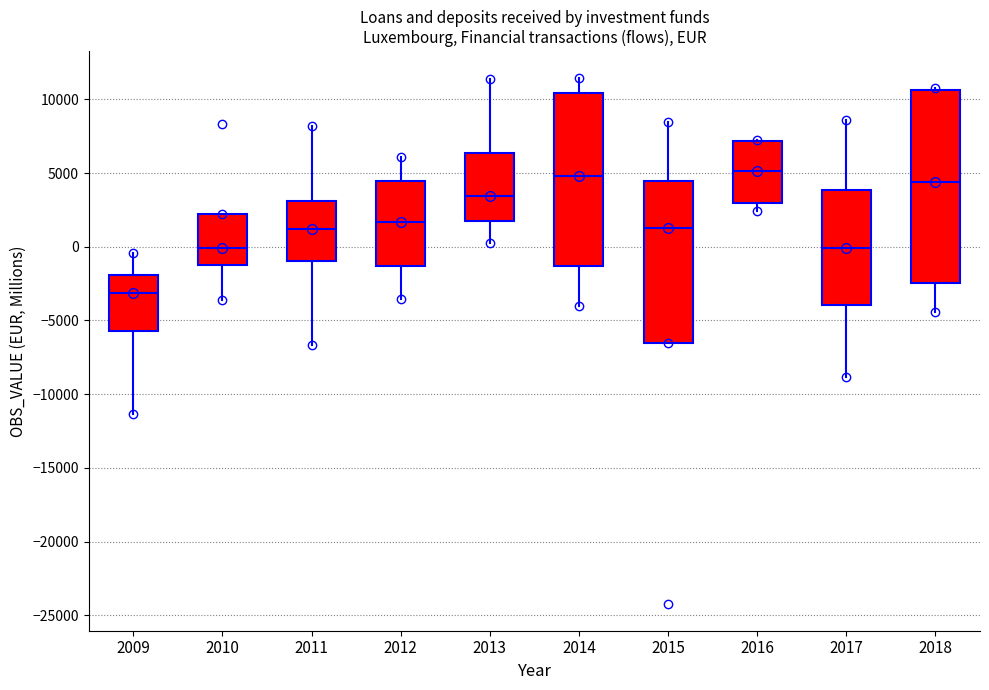

Where does the median line of the box at x = 2015 sit on the y-axis? The values are not printed on the chart, so give them approximately, as read against the axis.

1500